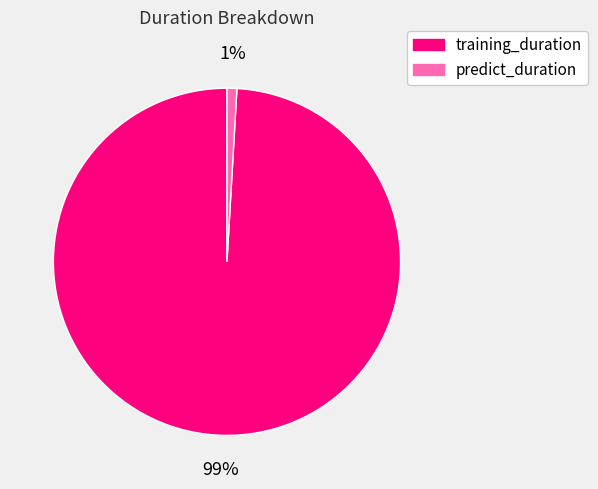

The predict_duration slice represents 7% of the pie. True or false?

False